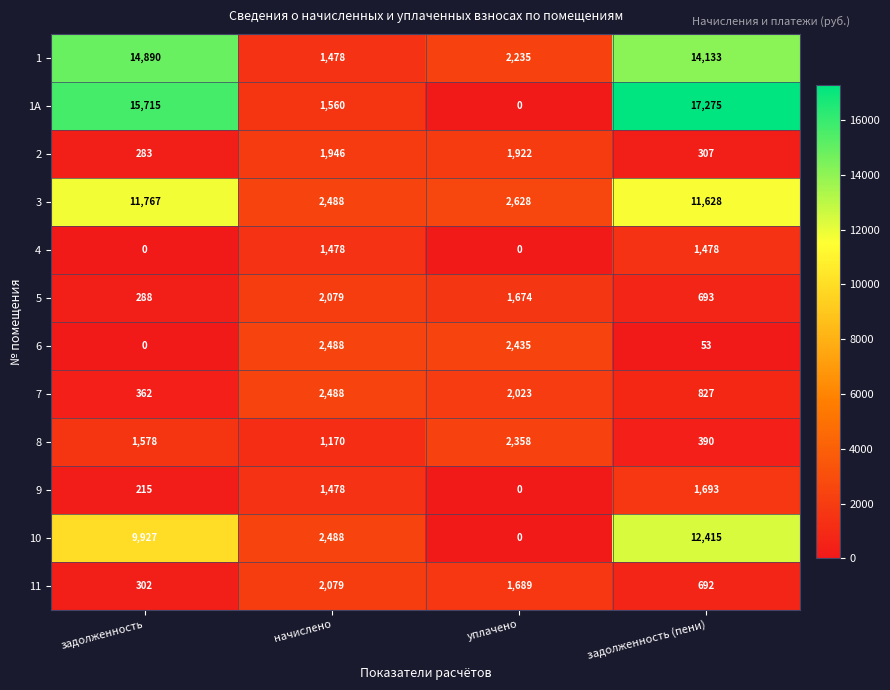

True or false: 1 has a value of 8521 at задолженность (пени).

False